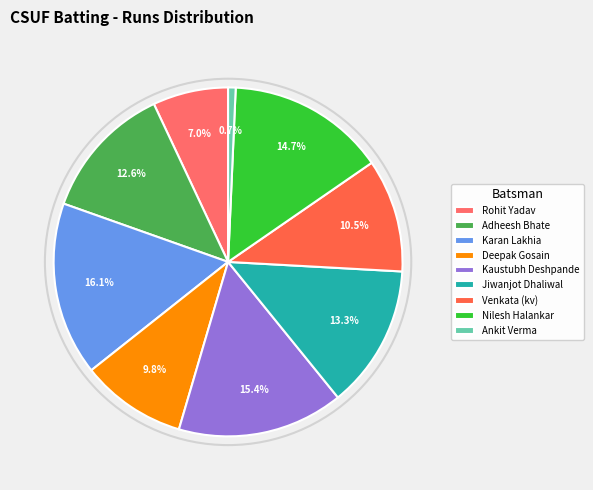

Do Kaustubh Deshpande and Jiwanjot Dhaliwal together represent more than half of the pie?

No